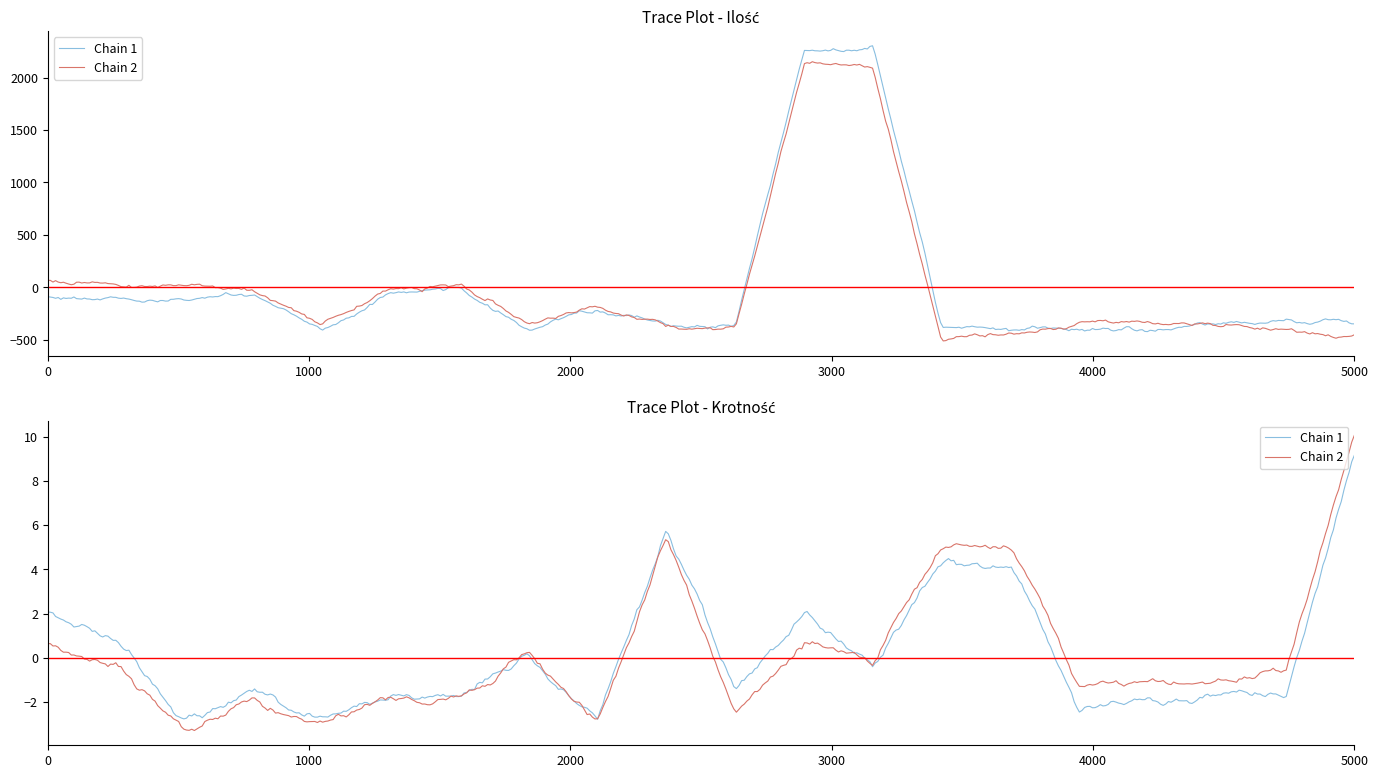

True or false: Ilość and Krotność intersect in this chart.

True